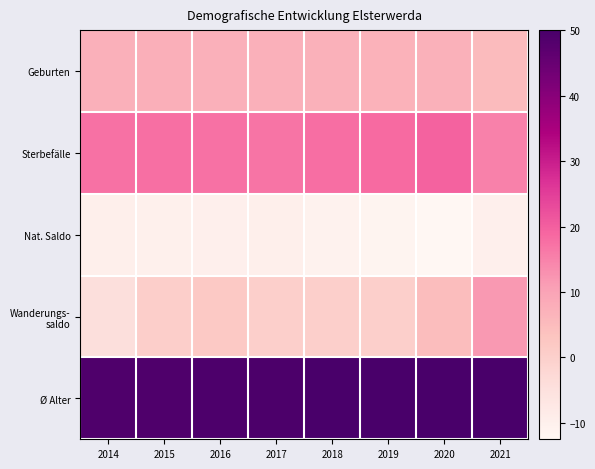

What is the total value across all series at 2015?

64.4